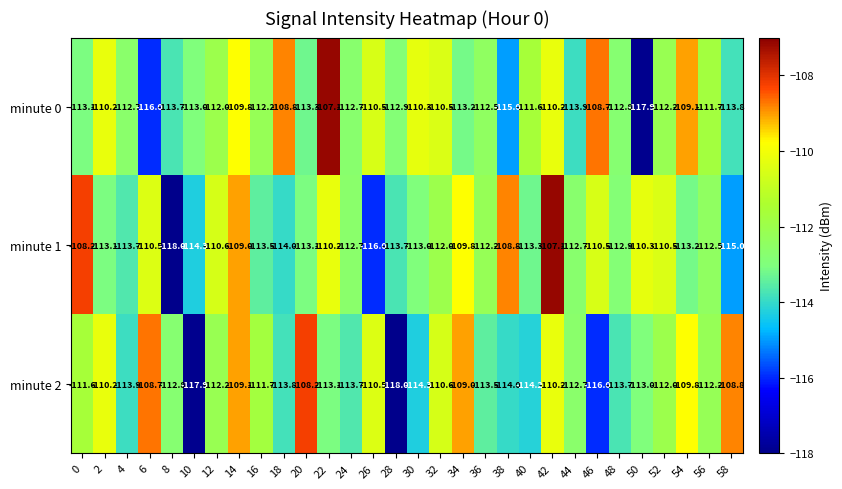

Is the value of minute 2 at 4 greater than the value of minute 1 at 30?

No